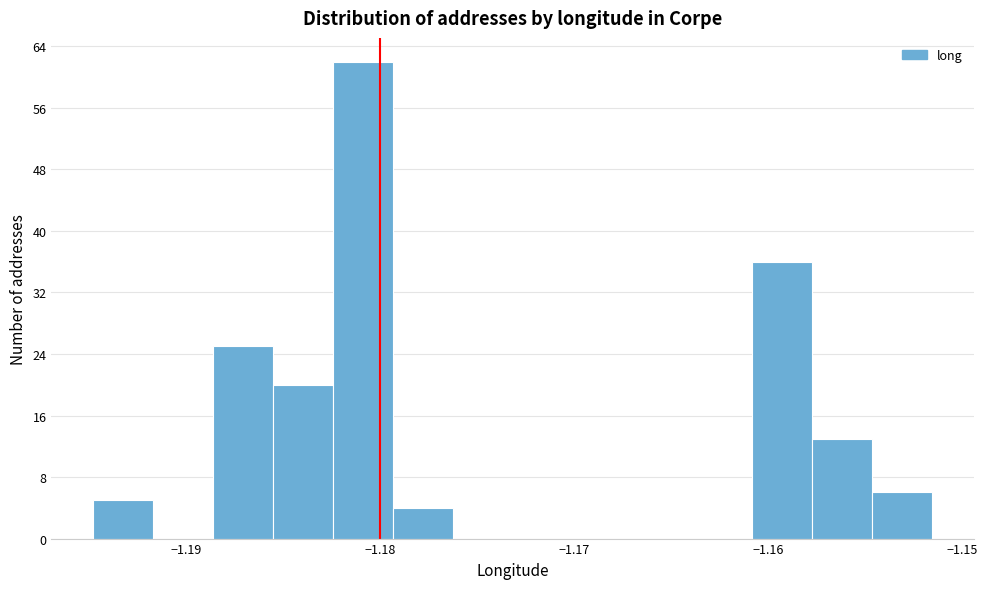

Read against the x-axis, roughly where is the centre of the tallest bar?

-1.181